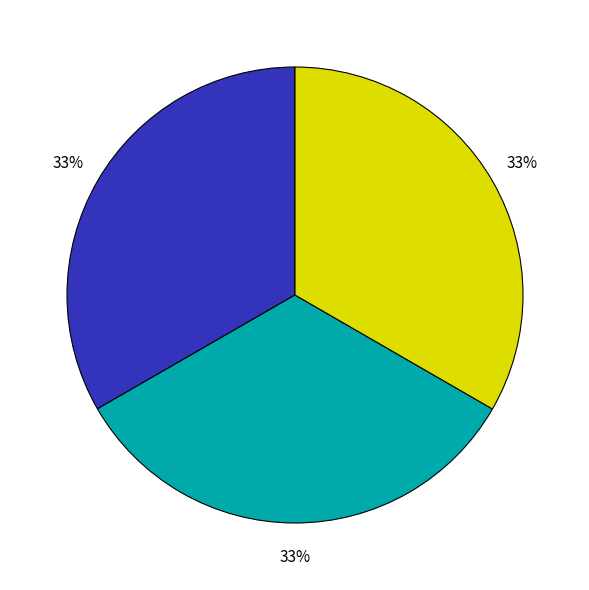

Count the number of slices in the pie.

3